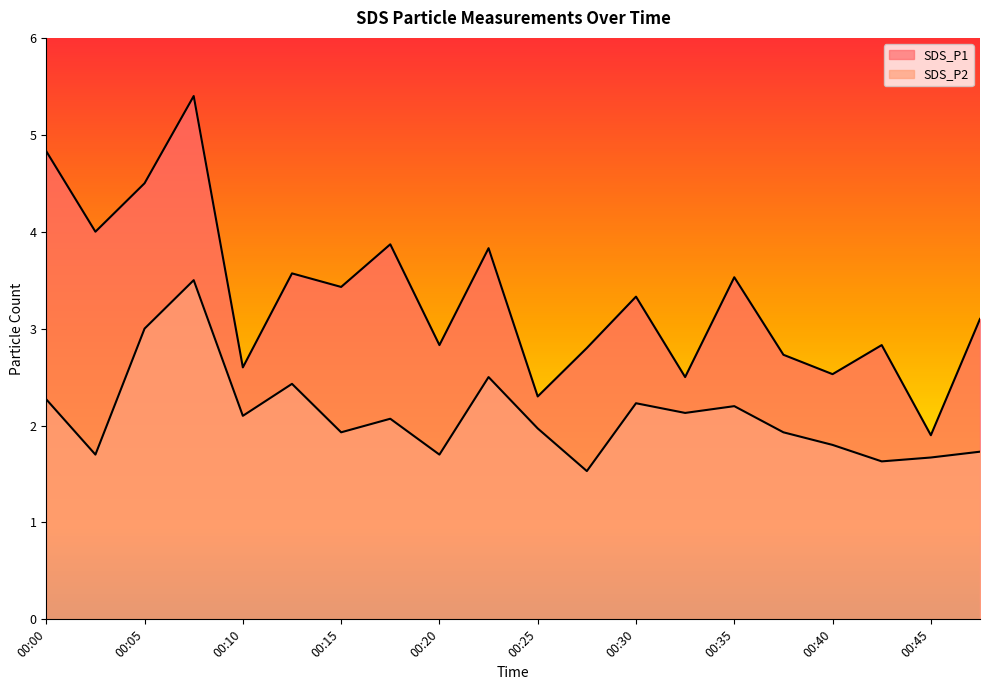

What is the value of the SDS_P1 point at the 2nd from the left?

4.0